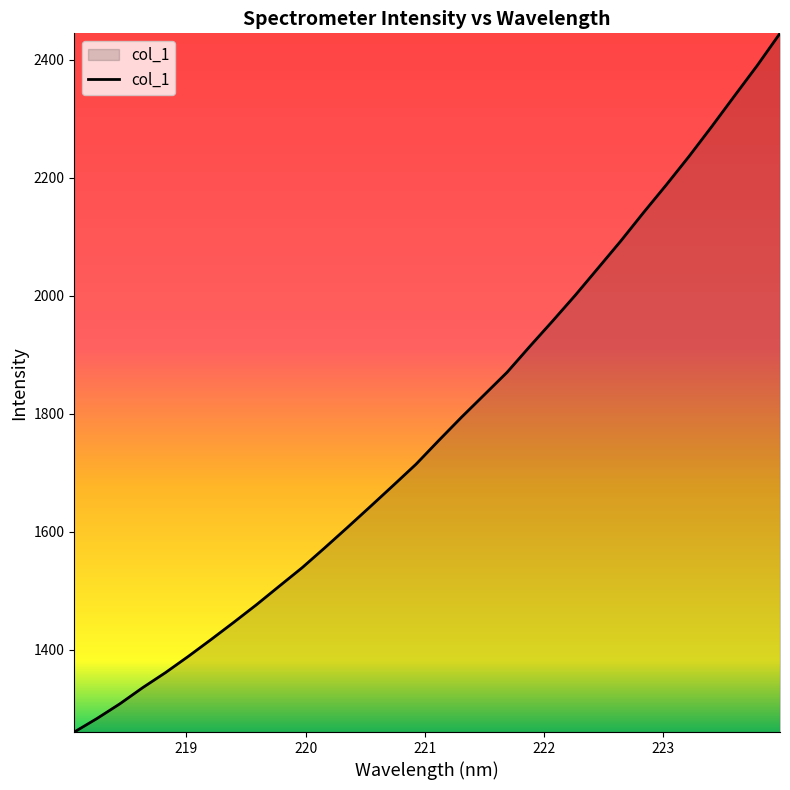

What is the difference between the maximum and minimum values?

1184.5